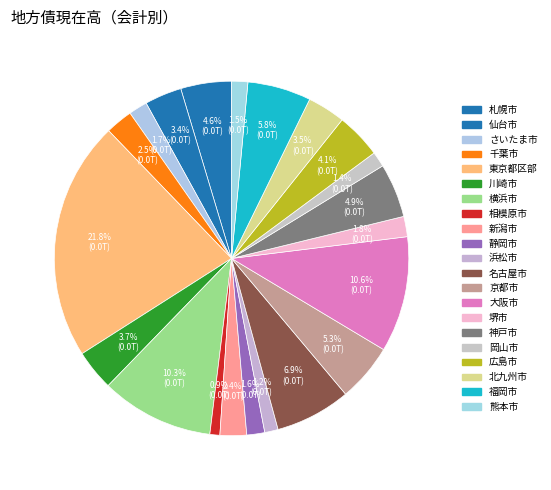

How many segments does this pie chart have?

21